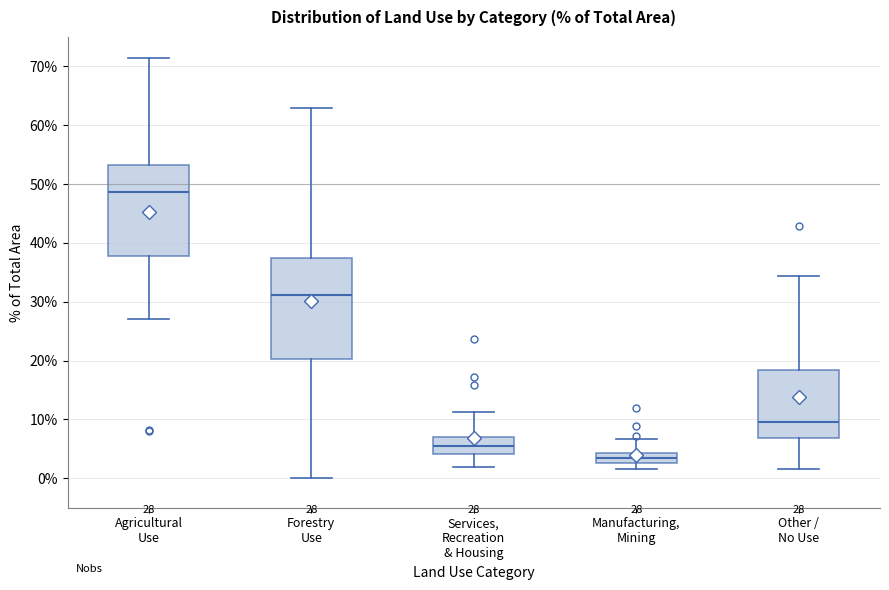

Which box is the tallest, from its lower edge to its upper edge?

Forestry Use